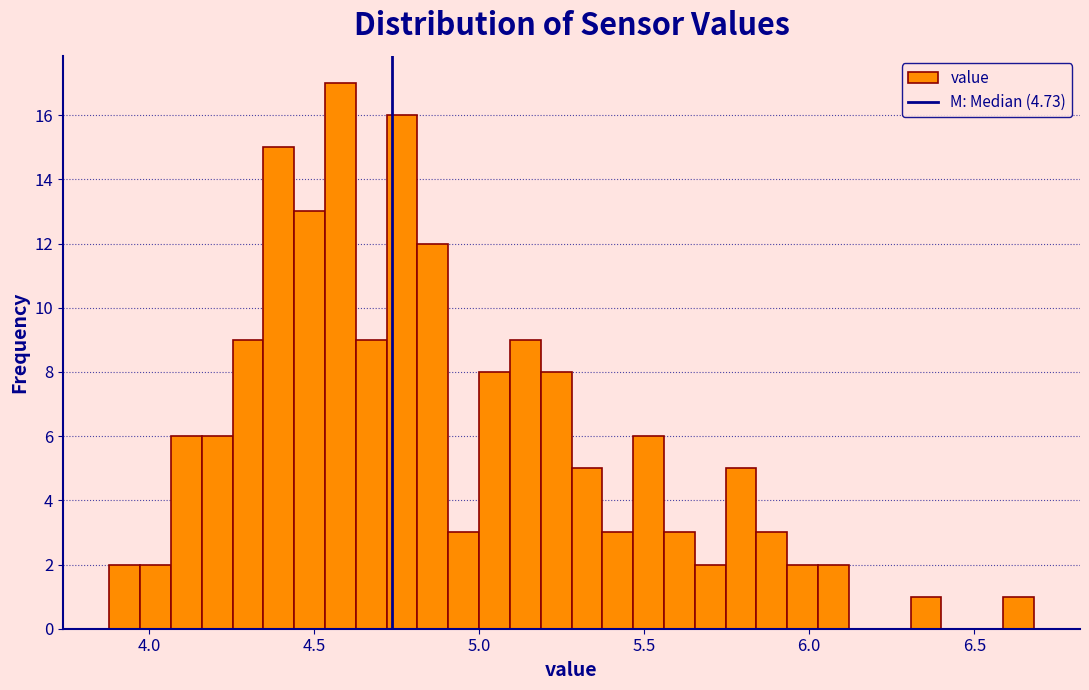

Around what value on the x-axis is the tallest bar? Give the approximate position of its centre, as read against the axis.

4.60